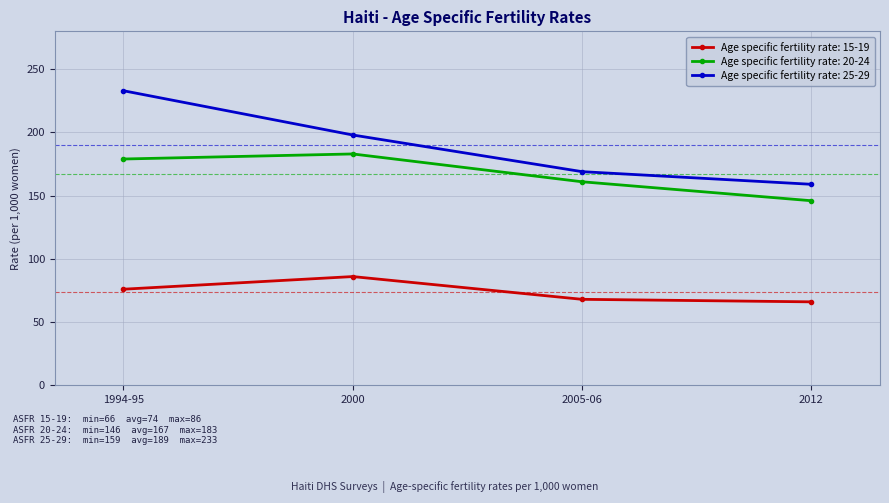

What is the difference between the maximum and minimum values in the Age specific fertility rate: 15-19 series?

20